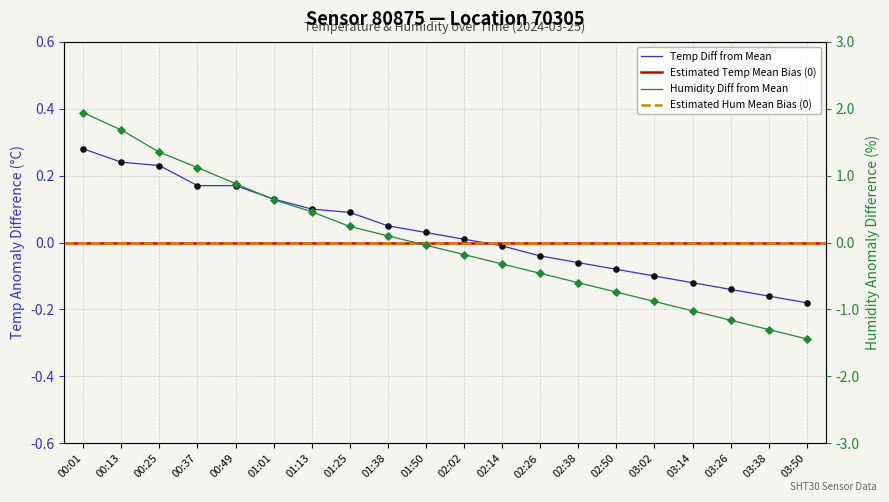

Is the value of humidity at 03:38 greater than the value of temperature at 02:26?

No